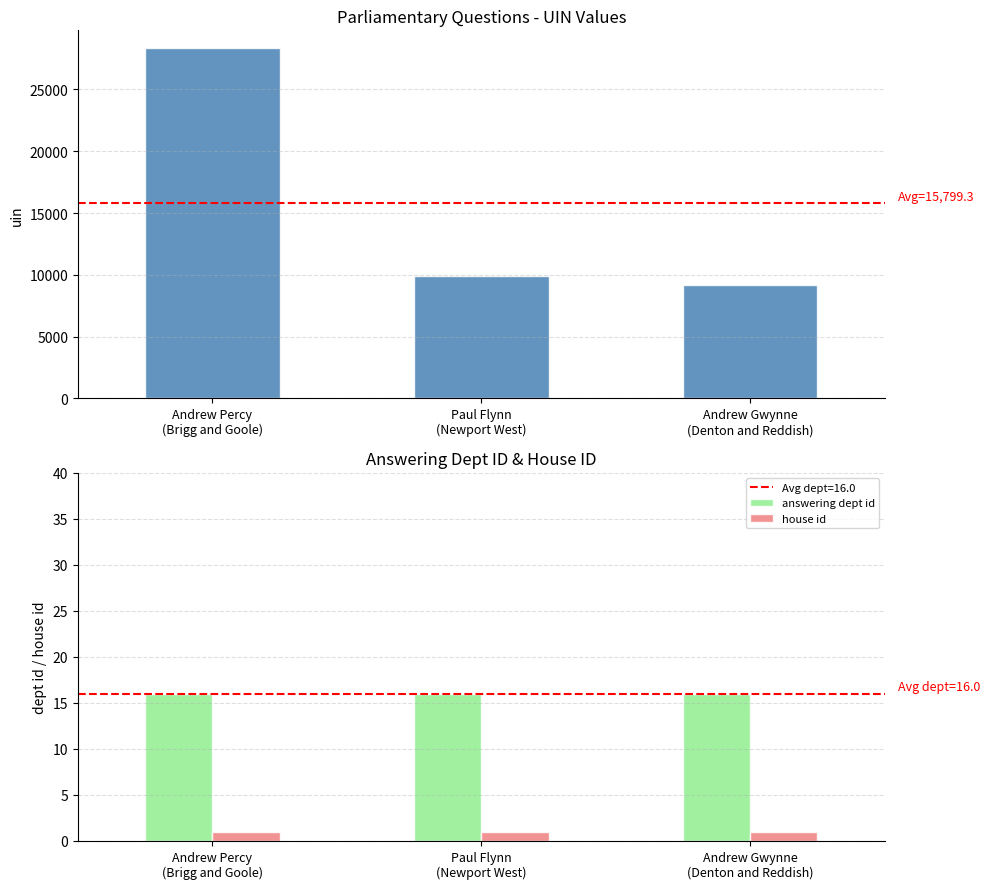

What is the sum of the answering dept id values at Paul Flynn
(Newport West) and Andrew Gwynne
(Denton and Reddish)?

32